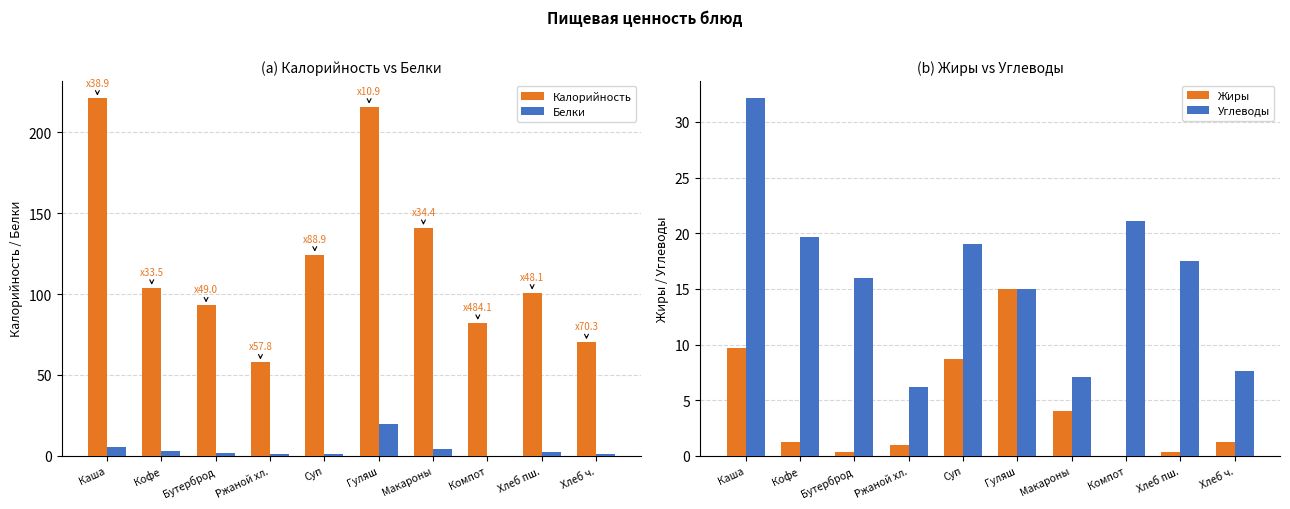

Which series has the largest range (max minus min)?

Калорийность